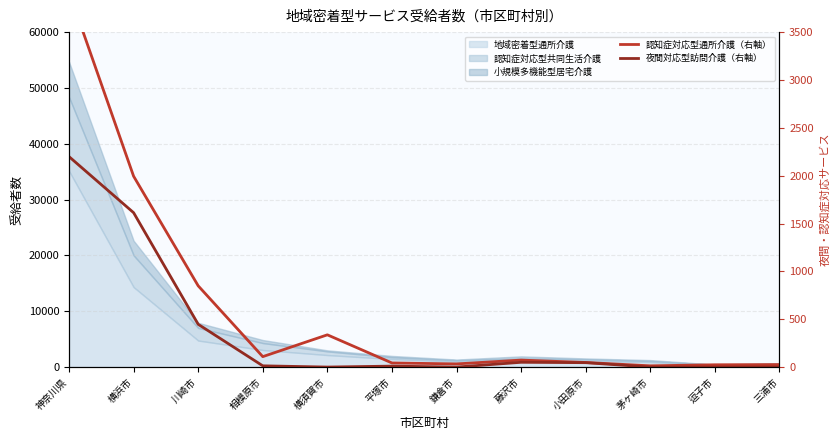

True or false: 認知症対応型通所介護（右軸） and 夜間対応型訪問介護（右軸） intersect in this chart.

False